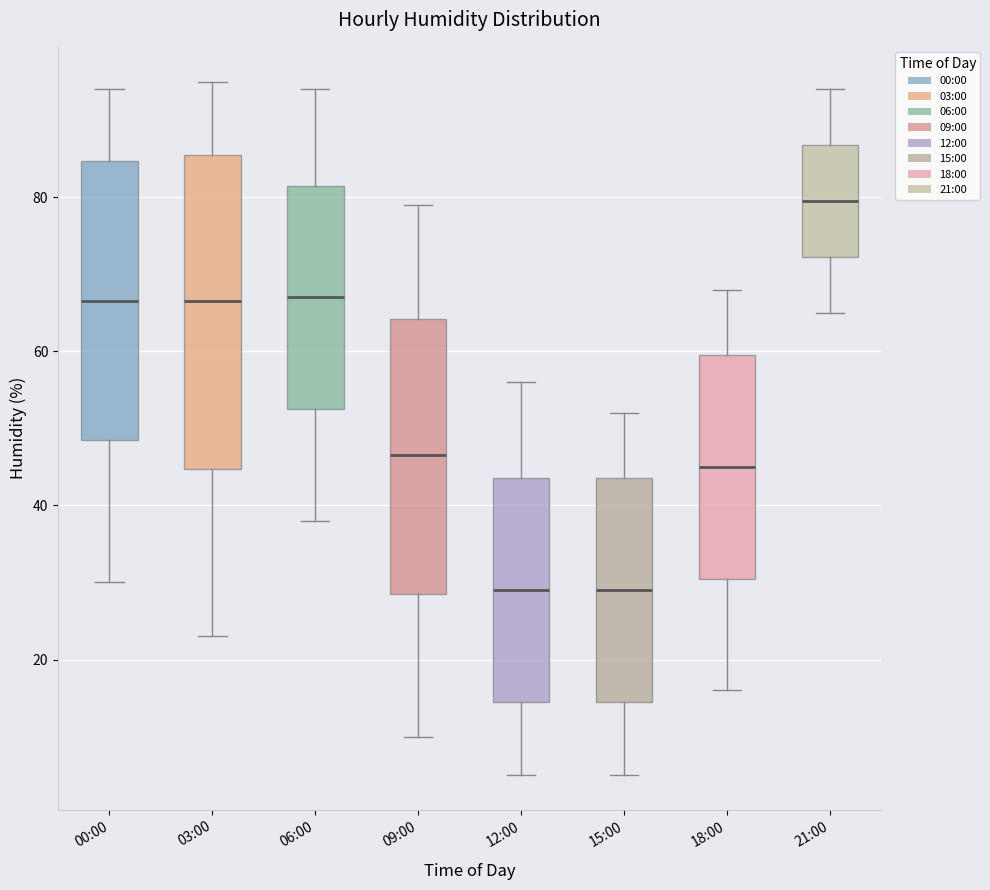

Where is the lower edge of the box for 09:00 on the y-axis? The values are not printed on the chart, so give them approximately, as read against the axis.

28